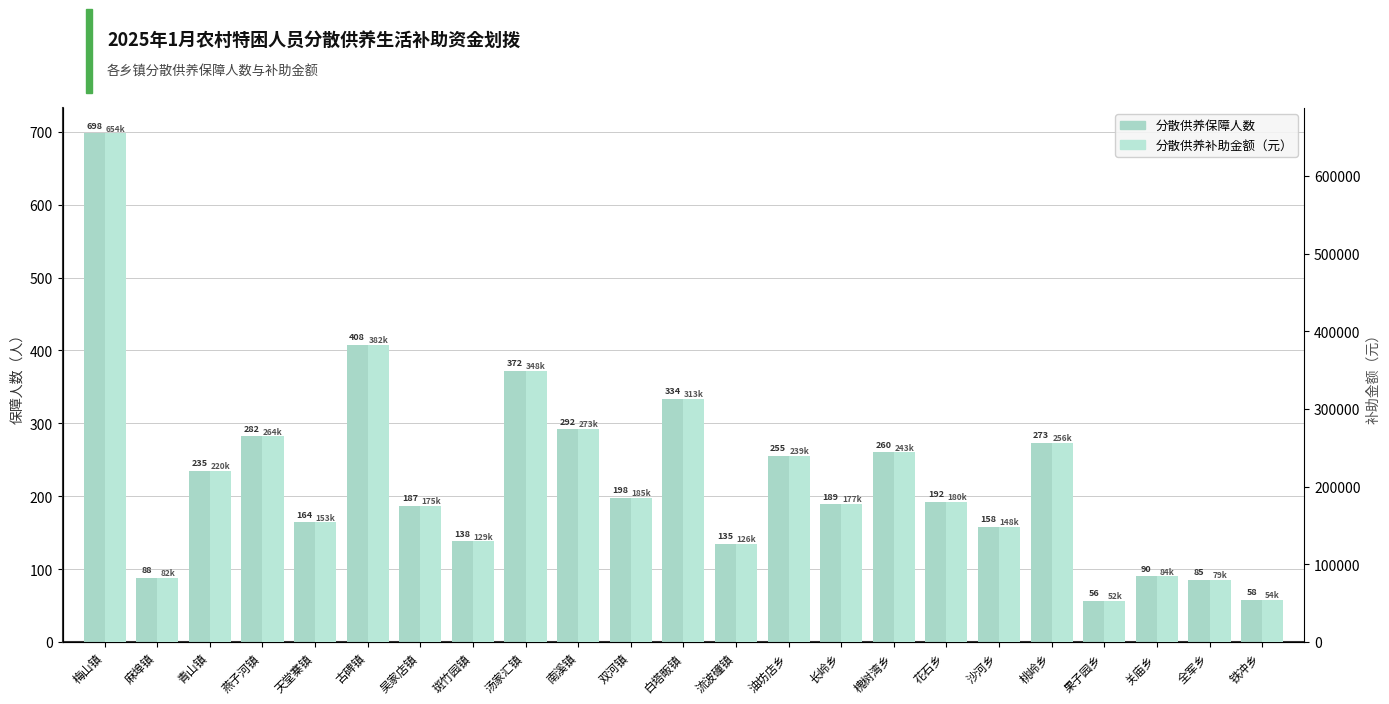

What position from the left is 麻埠镇?

2